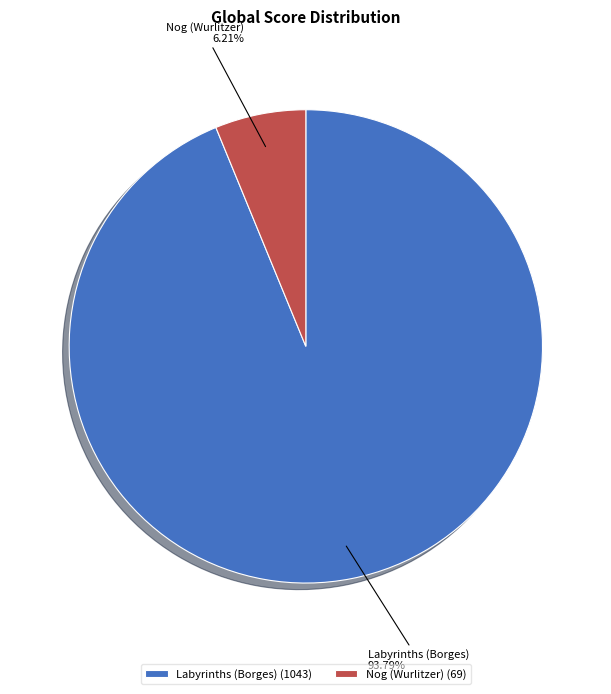

What is the largest slice in the pie chart?

Labyrinths (Borges)